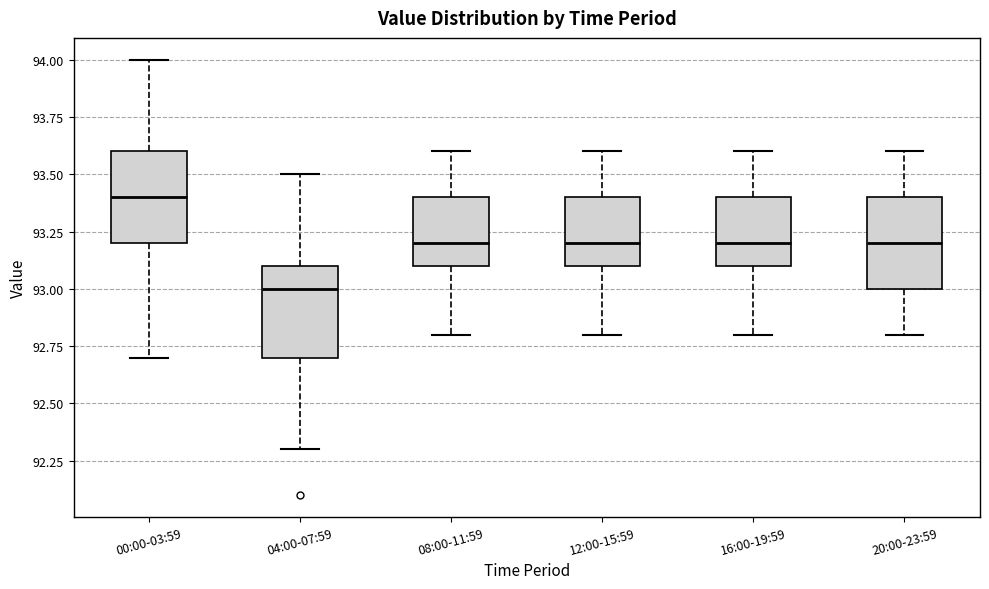

Which box's median line is the lowest?

04:00-07:59